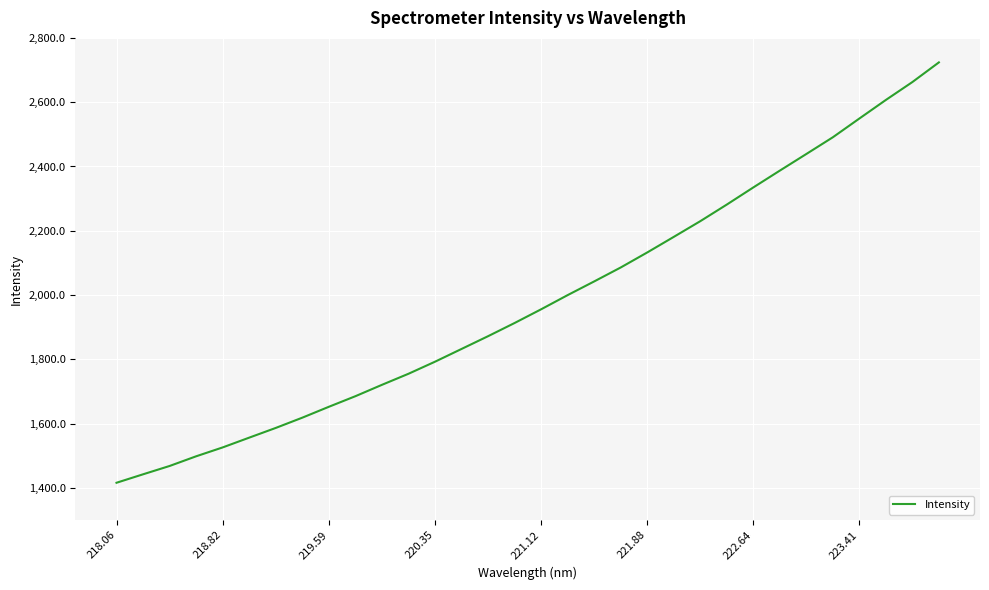

What is the difference between the maximum and minimum values?

1307.7